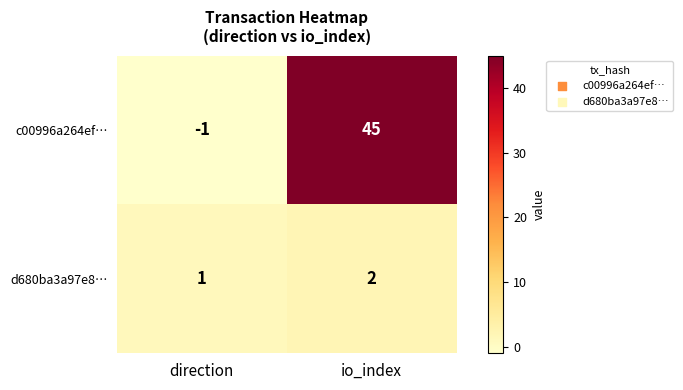

What is the greatest value displayed?

45